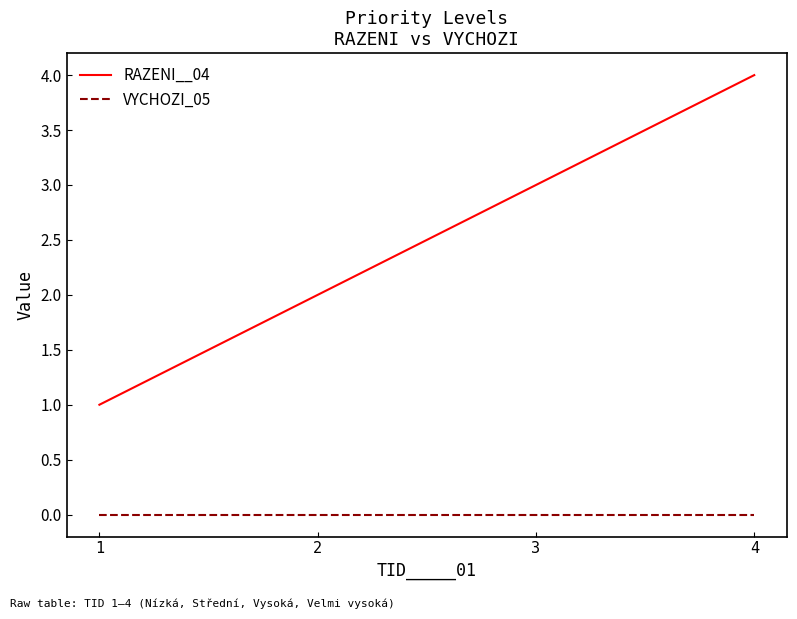

Count the number of categories in the chart.

4